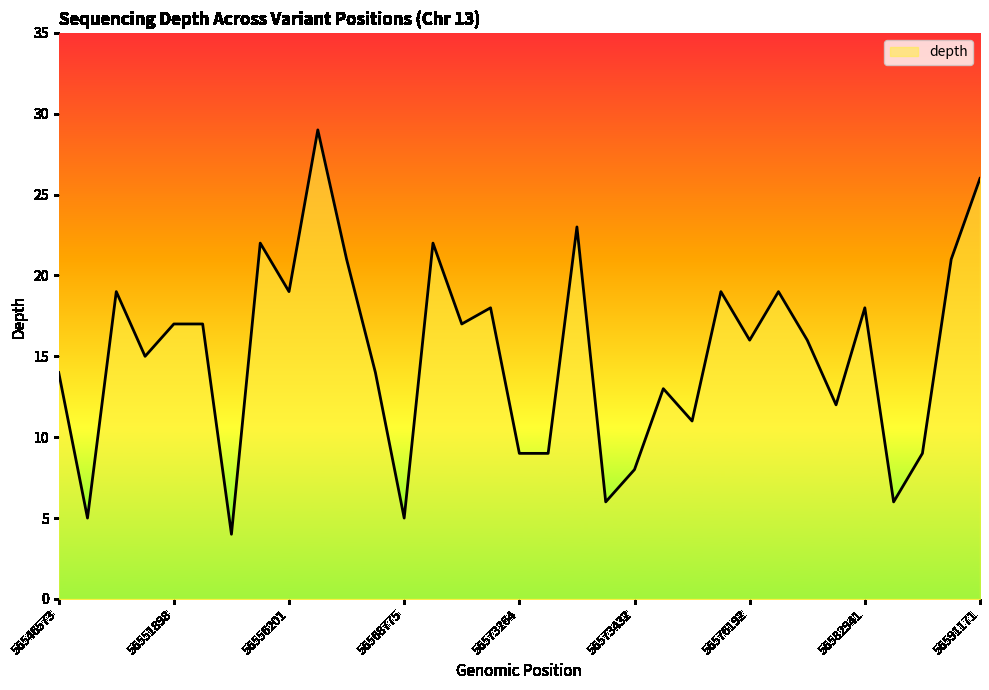

What is the difference between the maximum and minimum values?

25